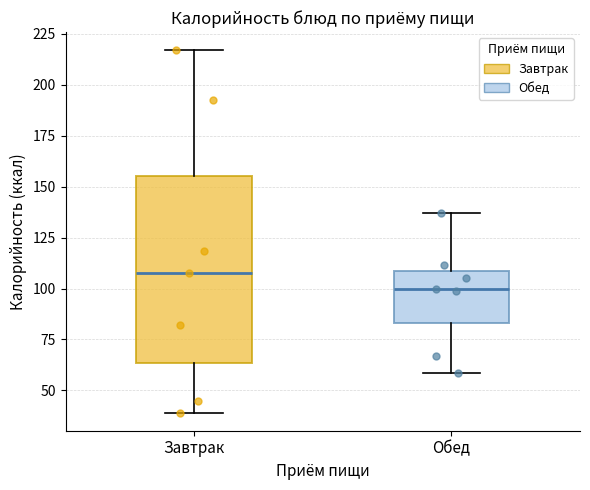

Where does the upper whisker of the box for Обед end on the y-axis? The values are not printed on the chart, so give them approximately, as read against the axis.

135